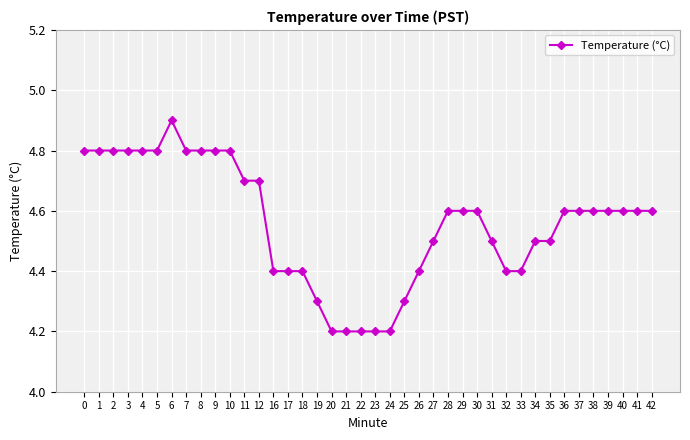

Reading right to left, extract all data points from this chart.

42=4.6	41=4.6	40=4.6	39=4.6	38=4.6	37=4.6	36=4.6	35=4.5	34=4.5	33=4.4	32=4.4	31=4.5	30=4.6	29=4.6	28=4.6	27=4.5	26=4.4	25=4.3	24=4.2	23=4.2	22=4.2	21=4.2	20=4.2	19=4.3	18=4.4	17=4.4	16=4.4	12=4.7	11=4.7	10=4.8	9=4.8	8=4.8	7=4.8	6=4.9	5=4.8	4=4.8	3=4.8	2=4.8	1=4.8	0=4.8